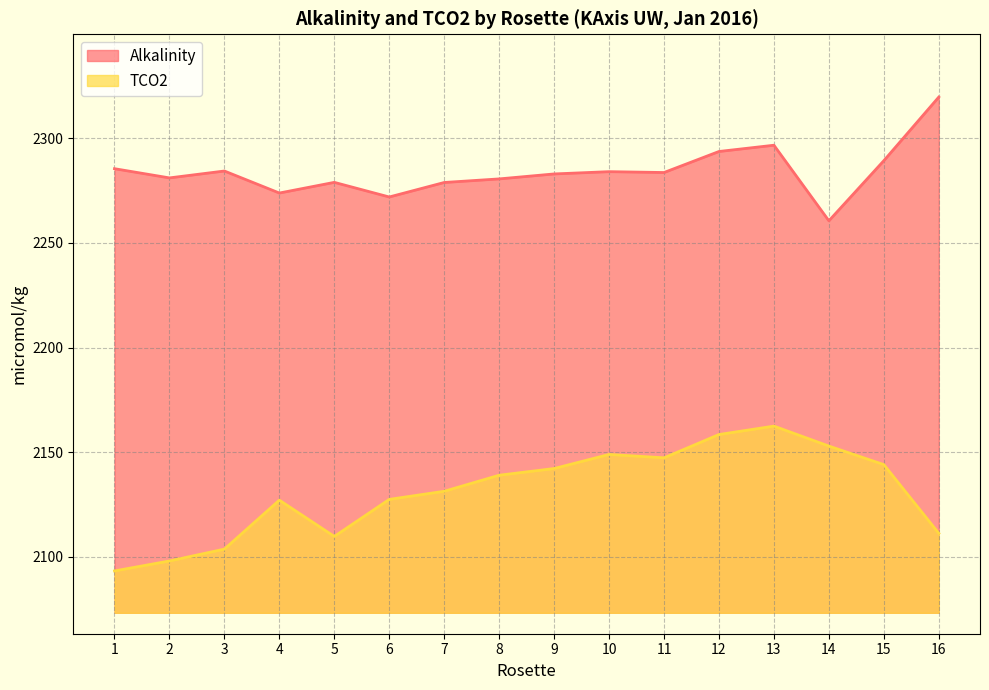

Reading left to right, transcribe all the data shown in this chart.

Alkalinity: 1=2285.5	2=2281.1	3=2284.3	4=2273.8	5=2278.9	6=2271.9	7=2278.9	8=2280.6	9=2282.9	10=2284.0	11=2283.6	12=2293.7	13=2296.7	14=2260.6	15=2289.3	16=2319.7
TCO2: 1=2093.3	2=2098.0	3=2103.7	4=2127.1	5=2109.8	6=2127.4	7=2131.3	8=2139.0	9=2142.2	10=2148.9	11=2147.3	12=2158.4	13=2162.5	14=2152.9	15=2144.1	16=2111.2